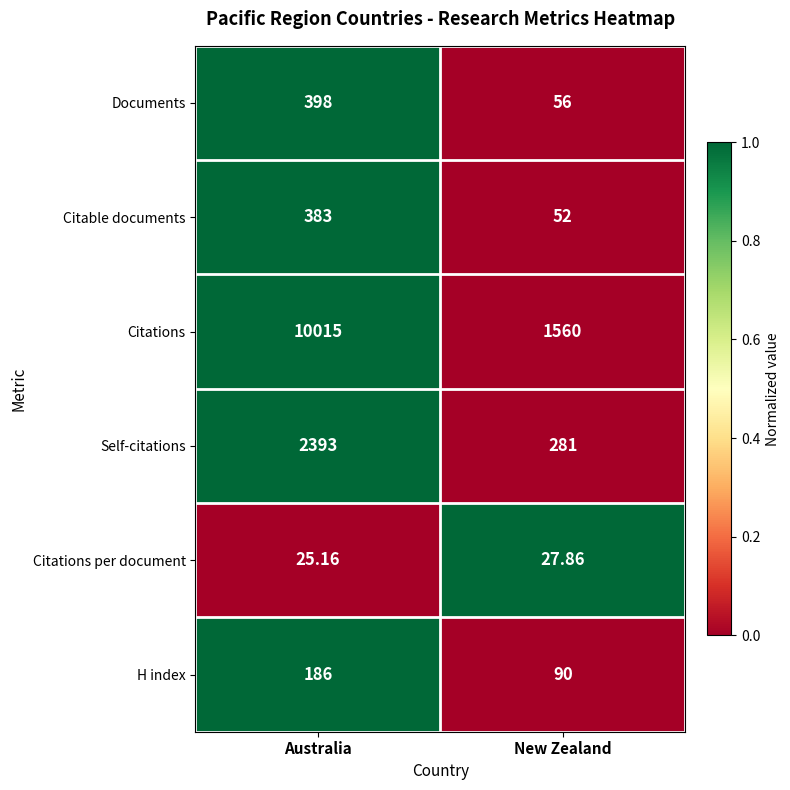

Between Australia and New Zealand, which series saw the biggest shift?

Citations